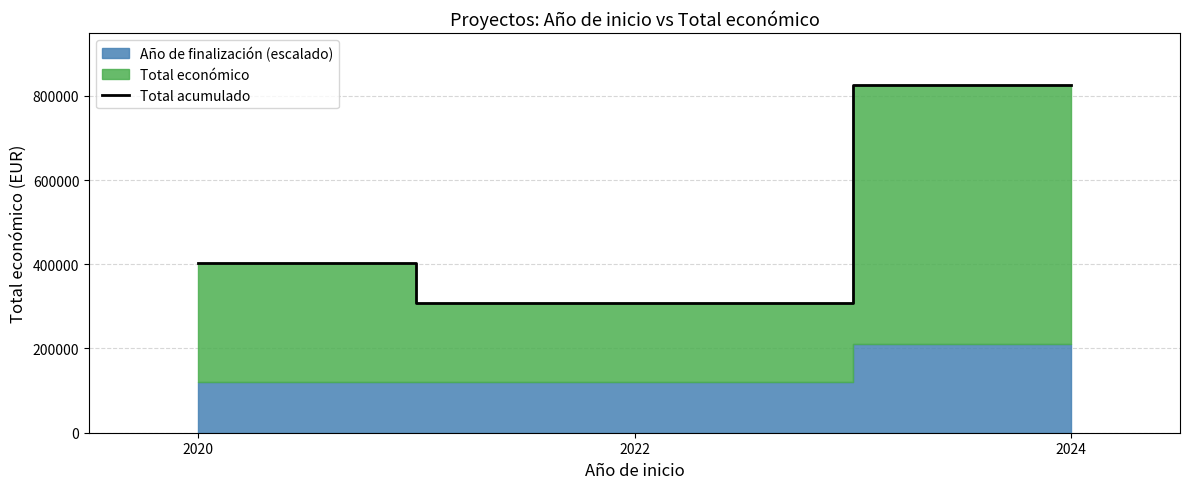

How many data points are above 402464?

1